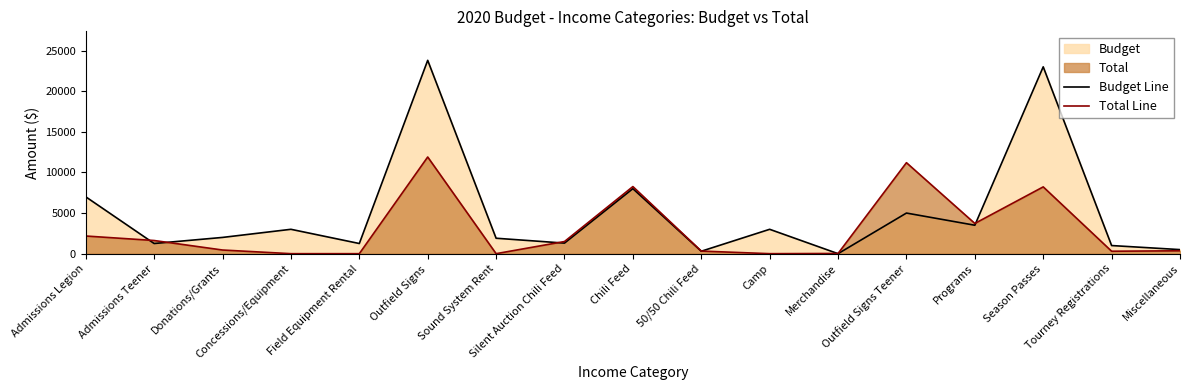

How many series are shown in this chart?

2